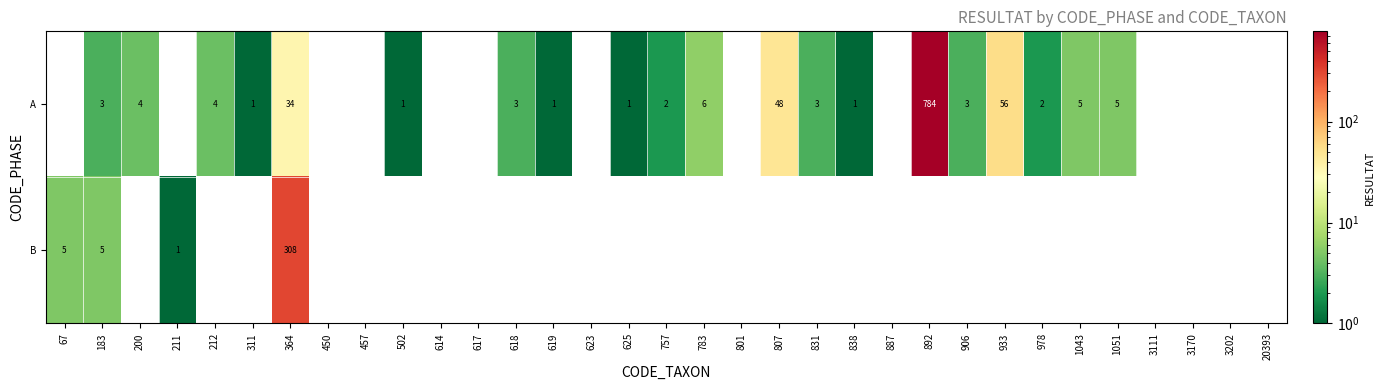

True or false: B has a value of 517 at 364.

False